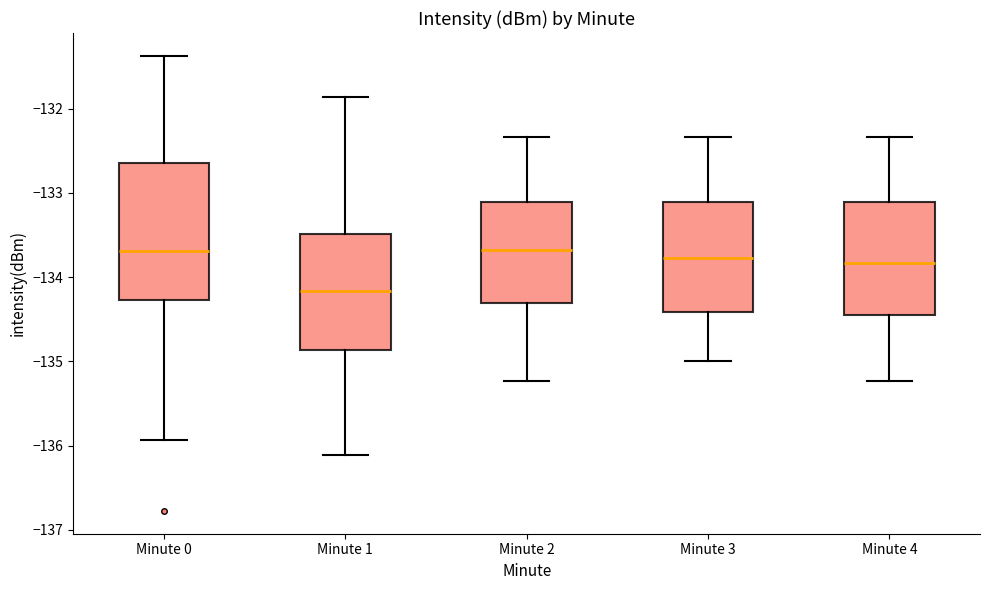

Reading left to right, read every box against the y-axis: the position of its median line, the range the box covers, and the ends of its whiskers. The values are not printed on the chart, so give them approximately, as read against the axis.

Minute 0: median -133.7, box -134.3 to -132.6, whiskers -135.9 to -131.4
Minute 1: median -134.2, box -134.9 to -133.5, whiskers -136.1 to -131.9
Minute 2: median -133.7, box -134.3 to -133.1, whiskers -135.2 to -132.3
Minute 3: median -133.8, box -134.4 to -133.1, whiskers -135.0 to -132.3
Minute 4: median -133.8, box -134.4 to -133.1, whiskers -135.2 to -132.3